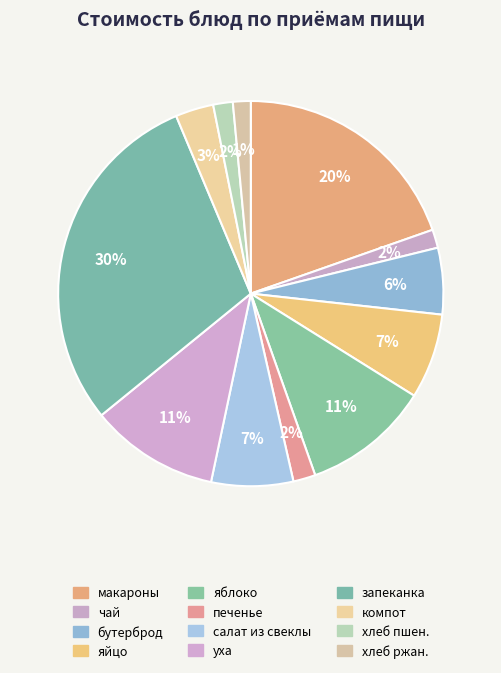

How many slices are in this pie chart?

12